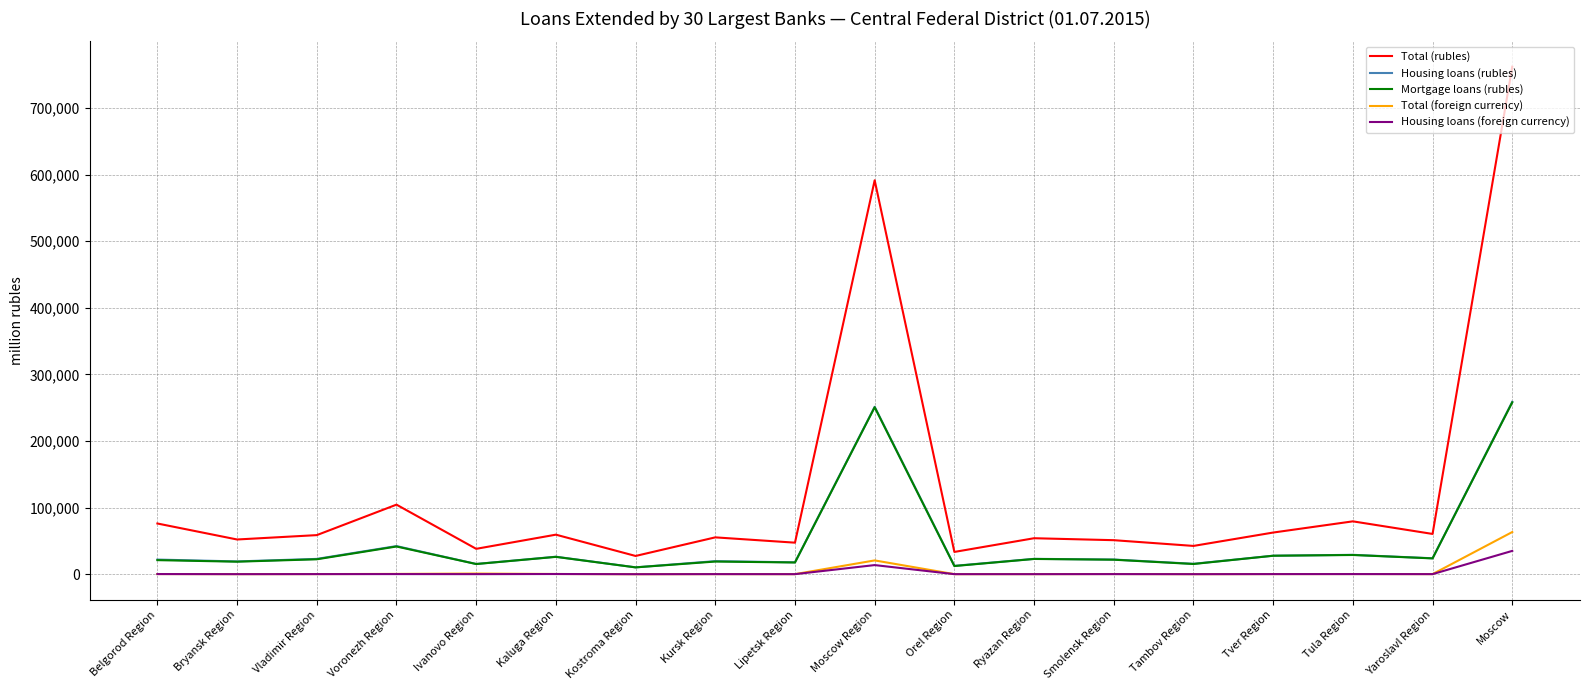

Which series has the largest range (max minus min)?

Total (rubles)